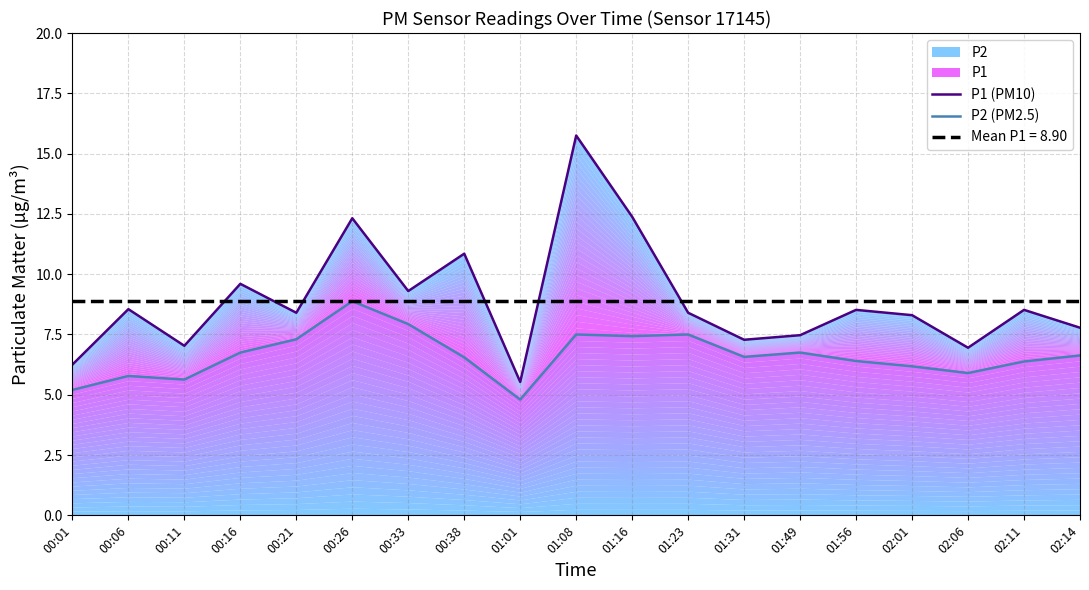

Reading left to right, transcribe all the data shown in this chart.

P1 (PM10): 00:01=6.2	00:06=8.6	00:11=7.0	00:16=9.6	00:21=8.4	00:26=12.3	00:33=9.3	00:38=10.8	01:01=5.5	01:08=15.8	01:16=12.4	01:23=8.4	01:31=7.3	01:49=7.5	01:56=8.5	02:01=8.3	02:06=7.0	02:11=8.5	02:14=7.8
P2 (PM2.5): 00:01=5.2	00:06=5.8	00:11=5.6	00:16=6.8	00:21=7.3	00:26=8.9	00:33=7.9	00:38=6.5	01:01=4.8	01:08=7.5	01:16=7.4	01:23=7.5	01:31=6.6	01:49=6.8	01:56=6.4	02:01=6.2	02:06=5.9	02:11=6.4	02:14=6.6